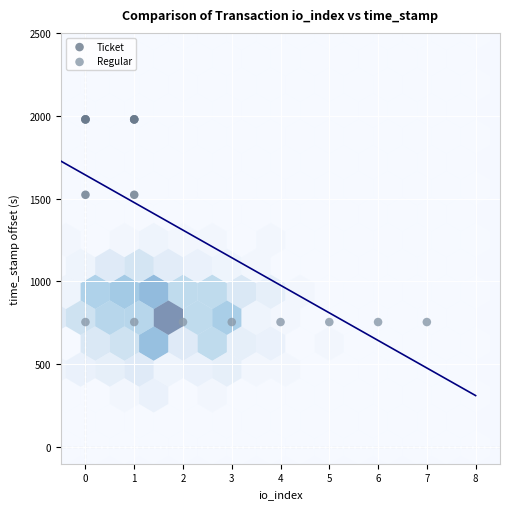

Which series reaches the maximum Y coordinate?

Ticket